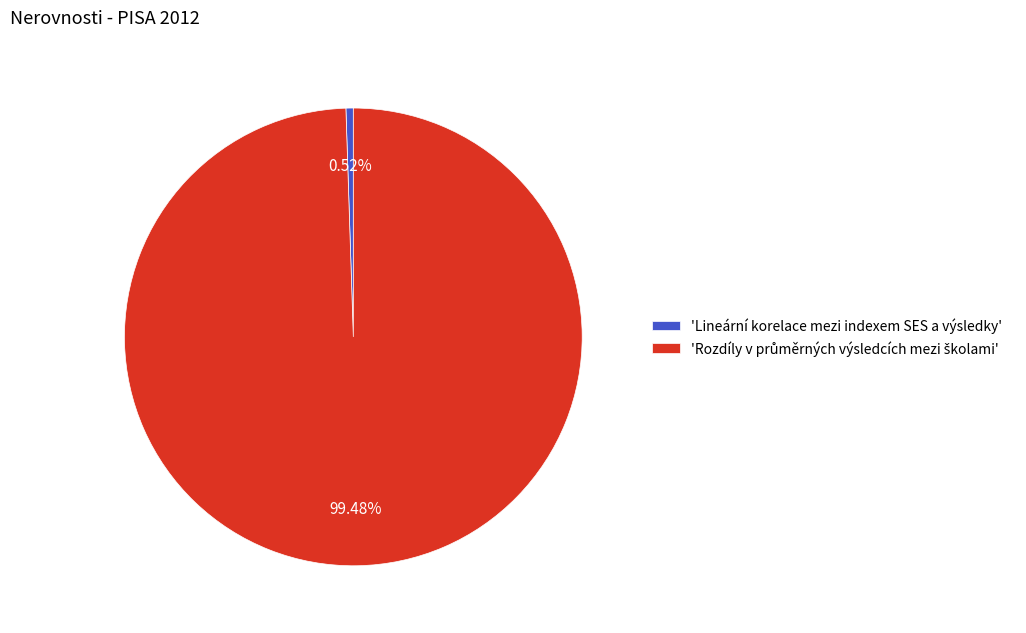

Which slice is the smallest?

'Lineární korelace mezi indexem SES a výsledky'